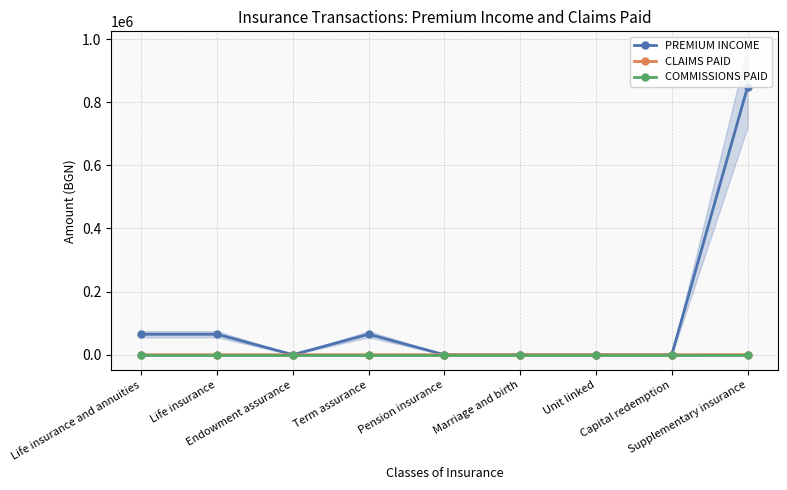

What position from the right is Pension insurance?

5